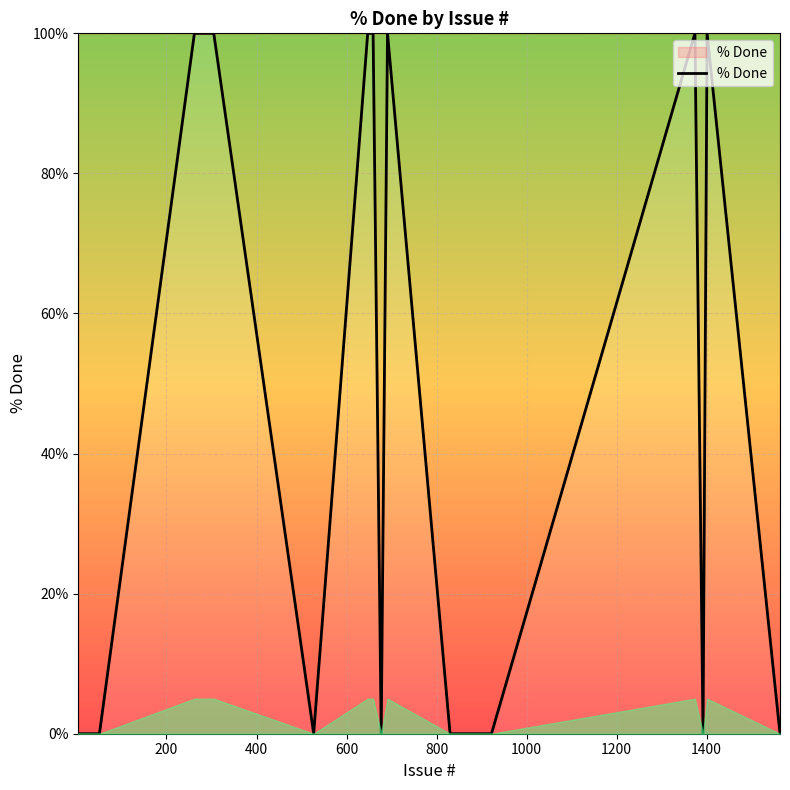

What is the difference between the maximum and minimum values?

100